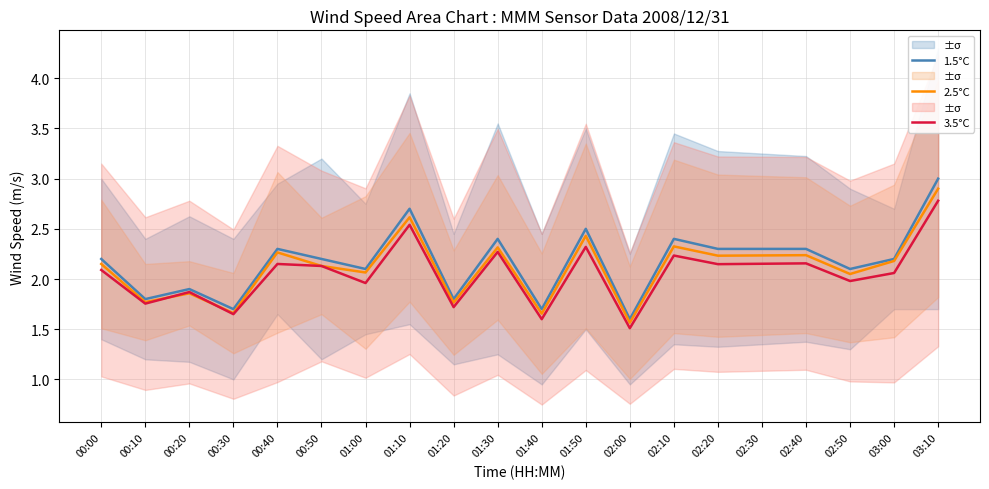

How many times do 2.5°C and 3.5°C cross each other?

4